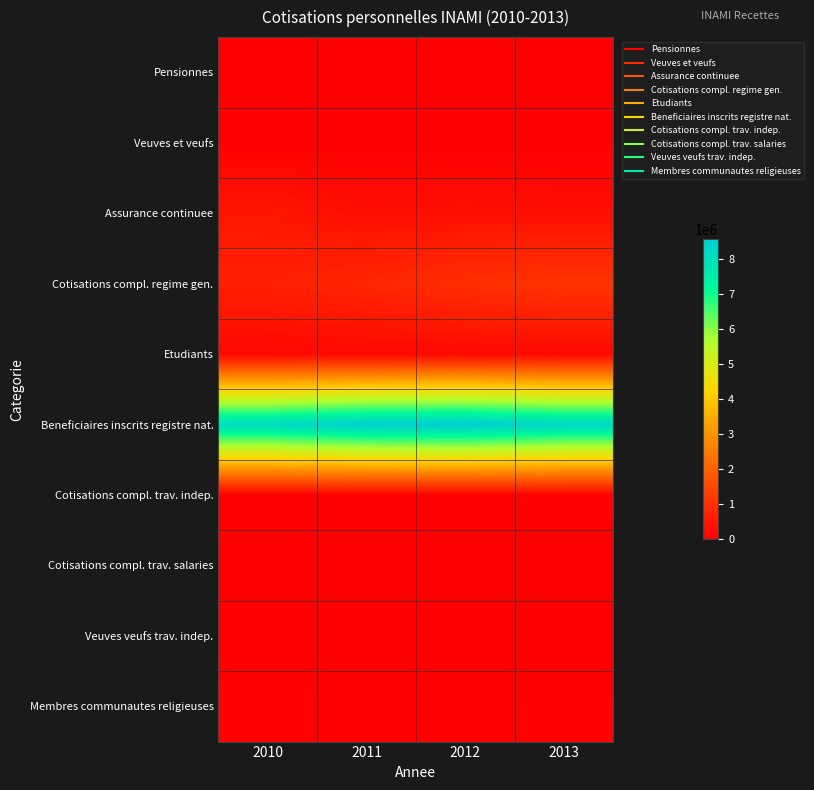

Which has a higher value, 2010 or 2012?

2012